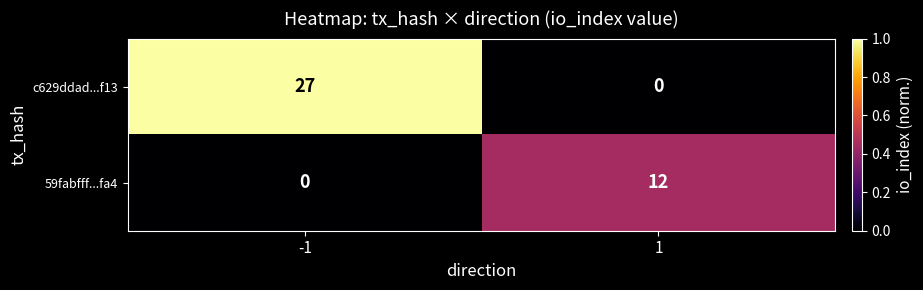

How many data points does each series have?

2